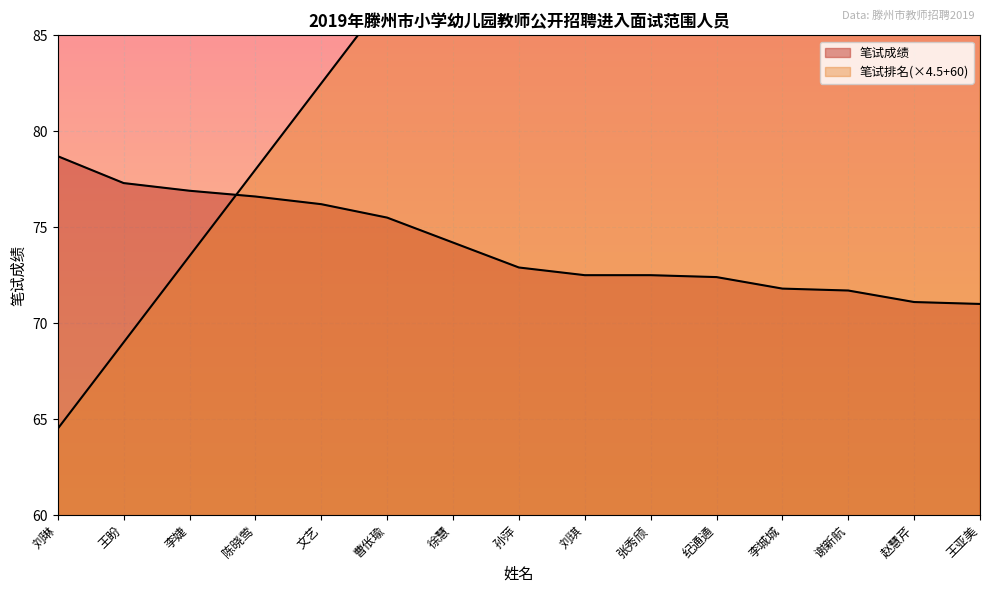

What are all the series names shown in the legend?

笔试成绩, 笔试排名